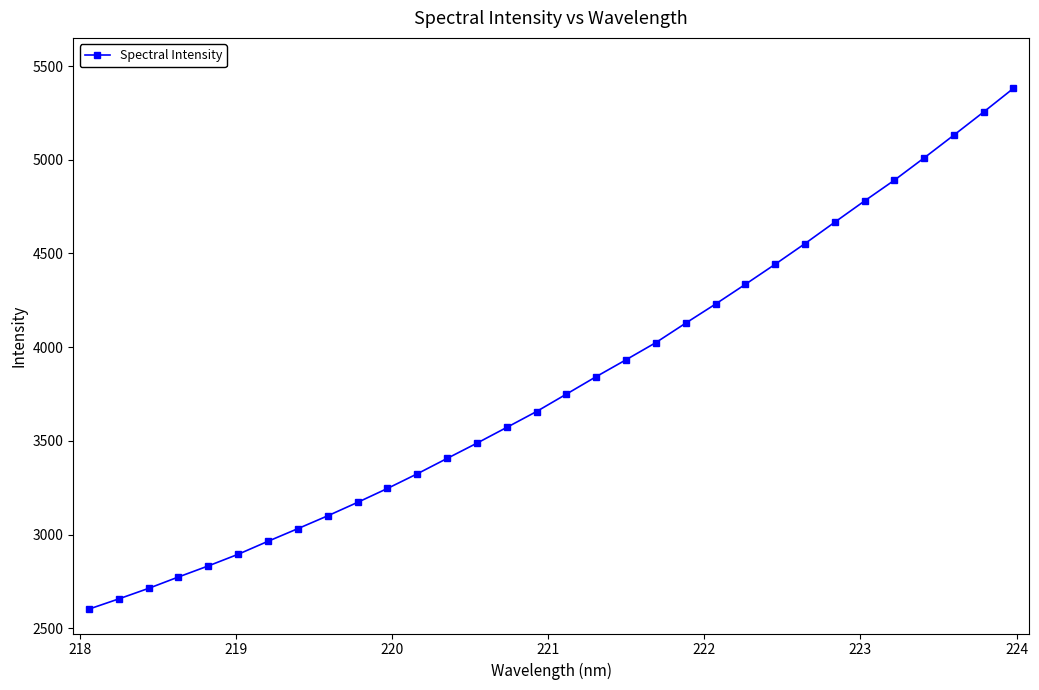

What is the difference between the maximum and minimum values?

2778.7